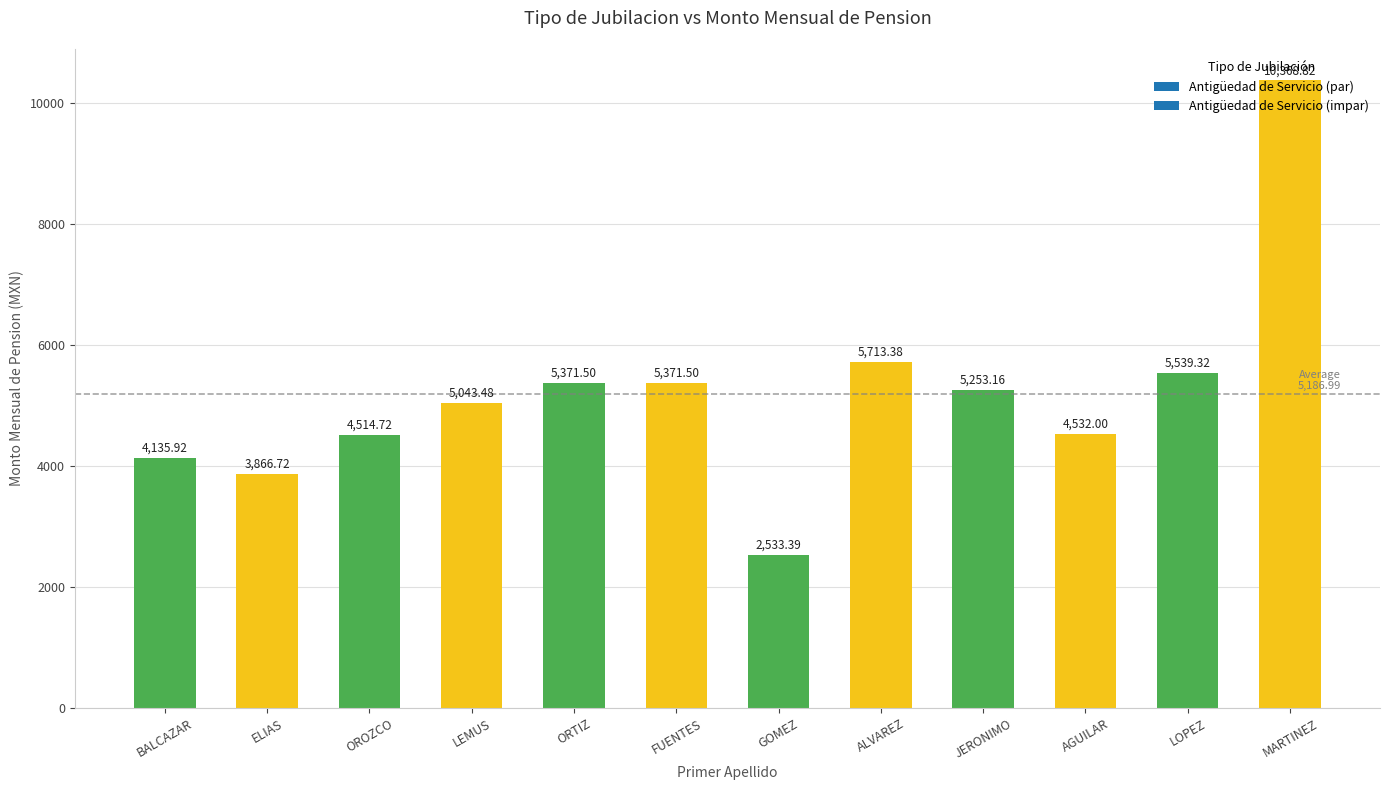

At which category does the chart reach its minimum across all series?

GOMEZ